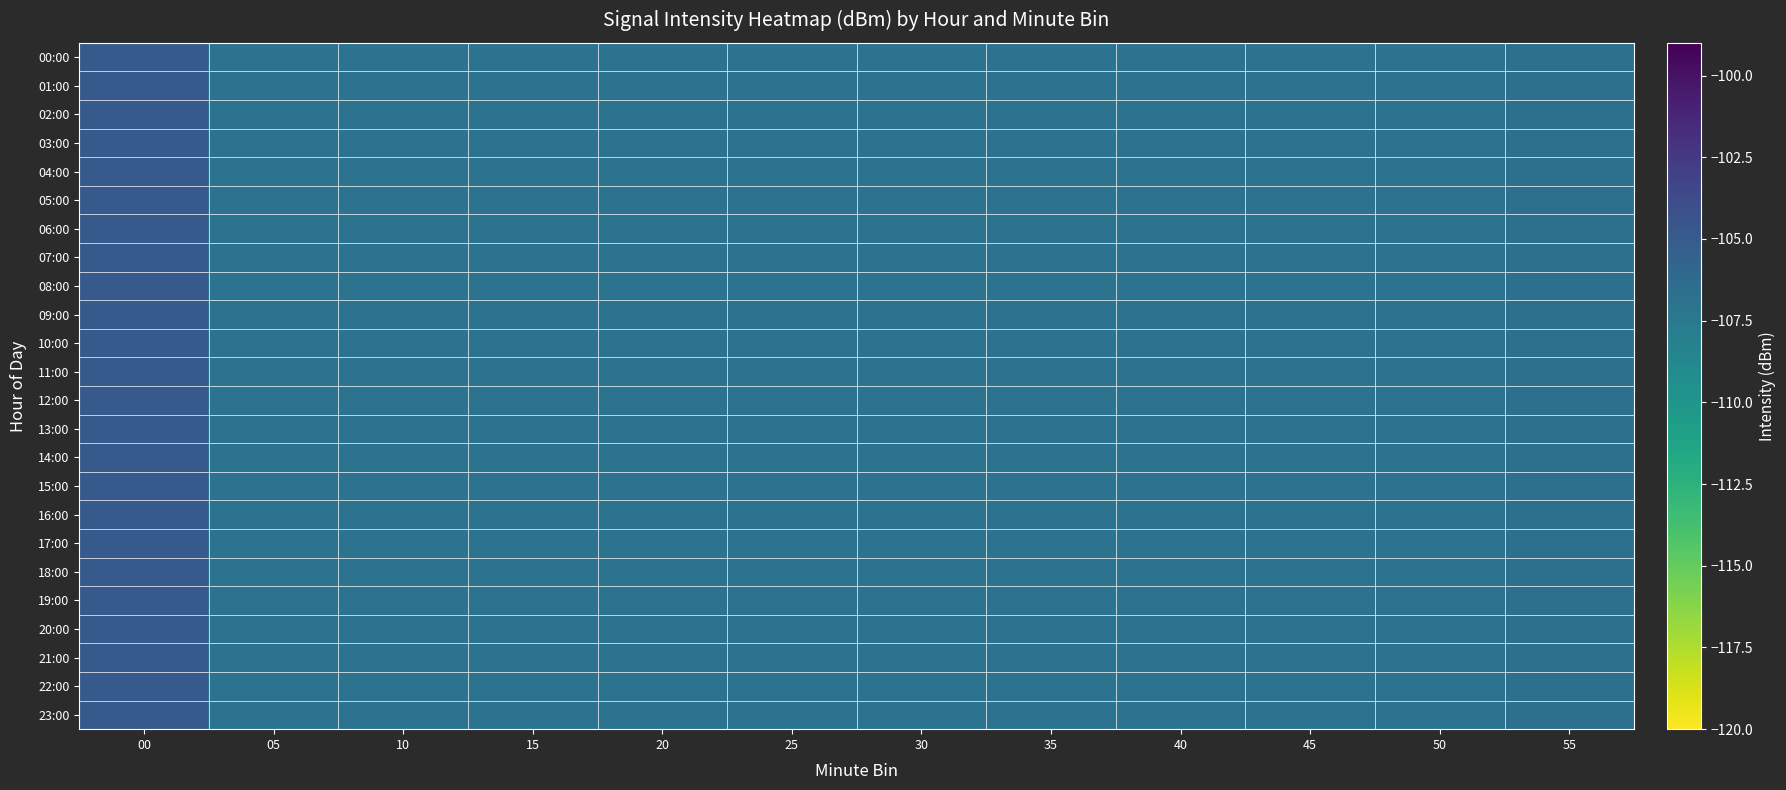

What is the minimum value shown in the chart?

-107.0